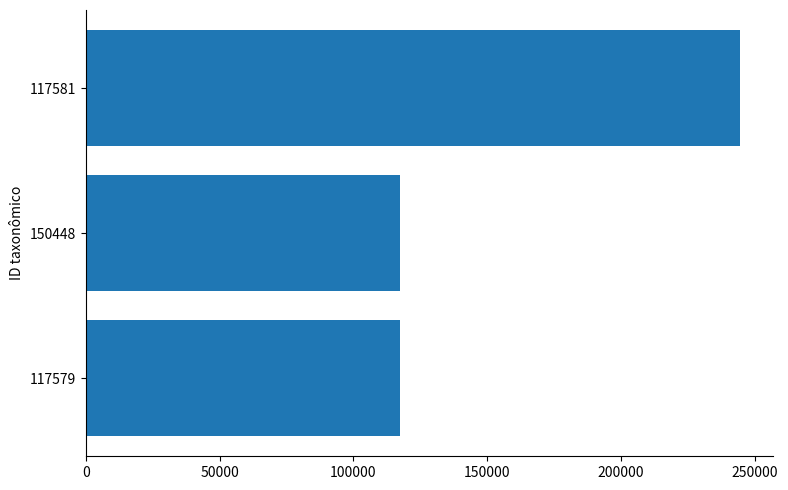

Which category has the highest value across all series?

117581